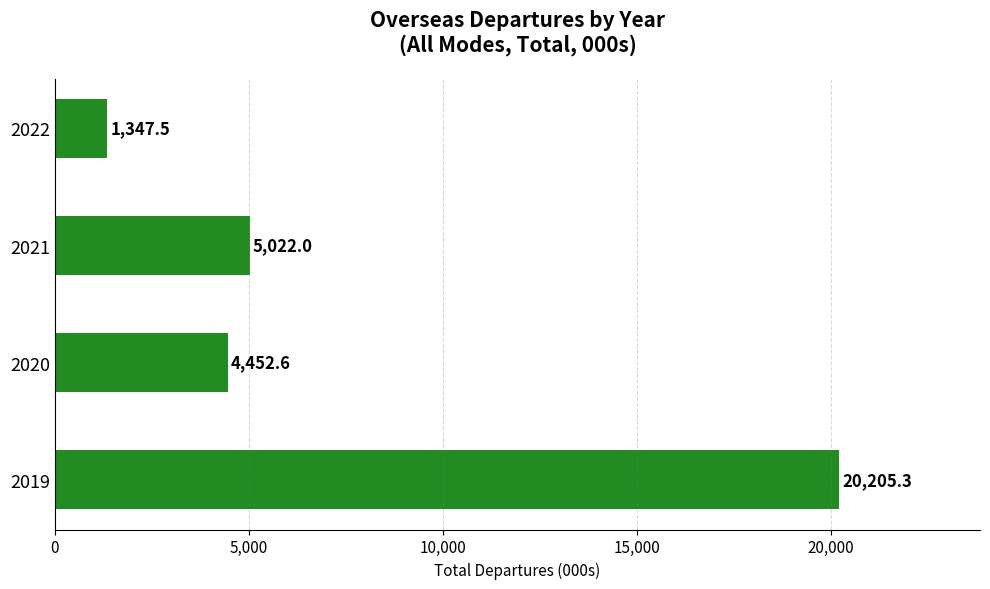

The chart shows a value of 1347.5 at 2022. True or false?

True